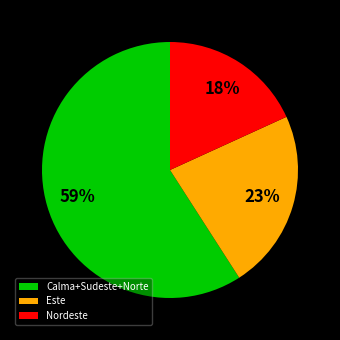

The Este slice represents 23% of the pie. True or false?

True